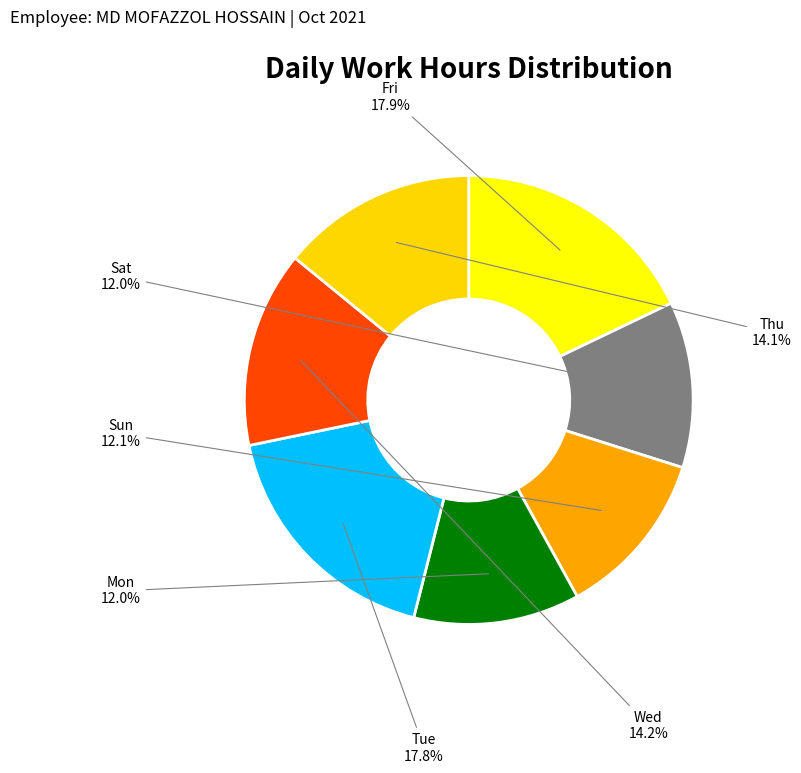

To the nearest percent, what portion does Fri represent?

18%